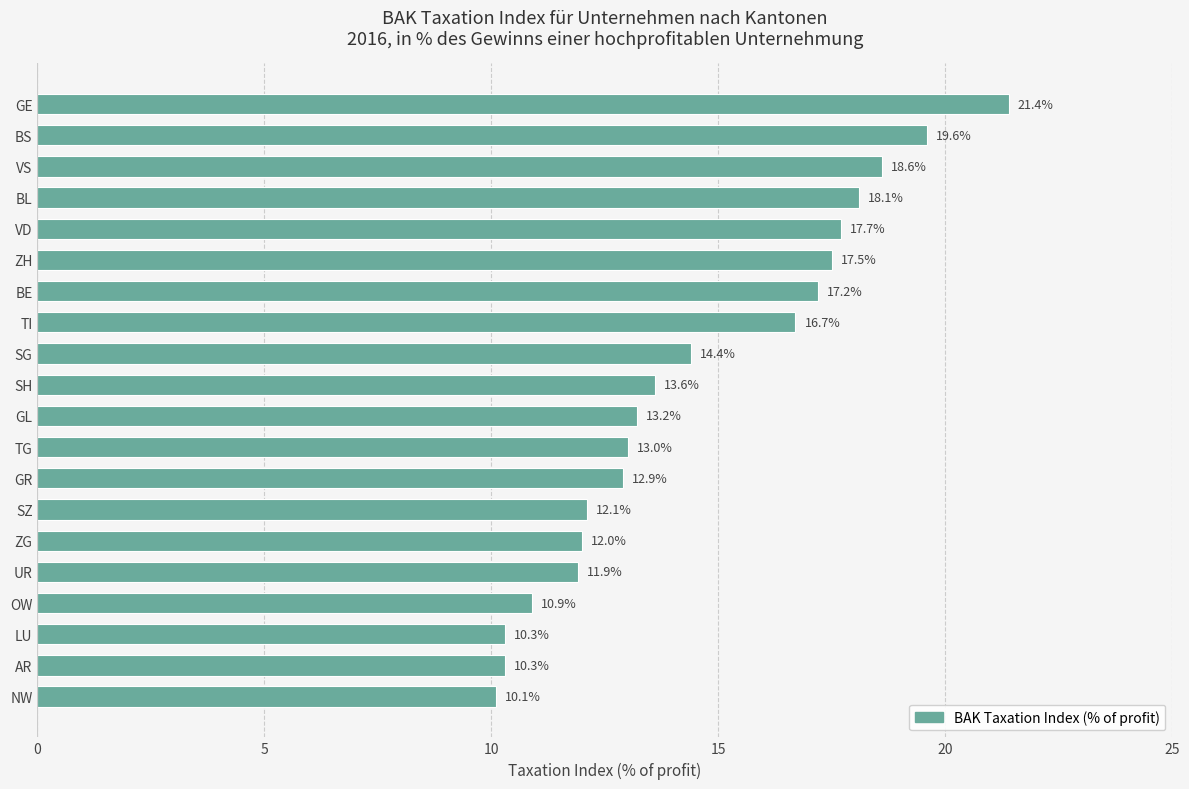

True or false: the data shows 17.7 at VD.

True